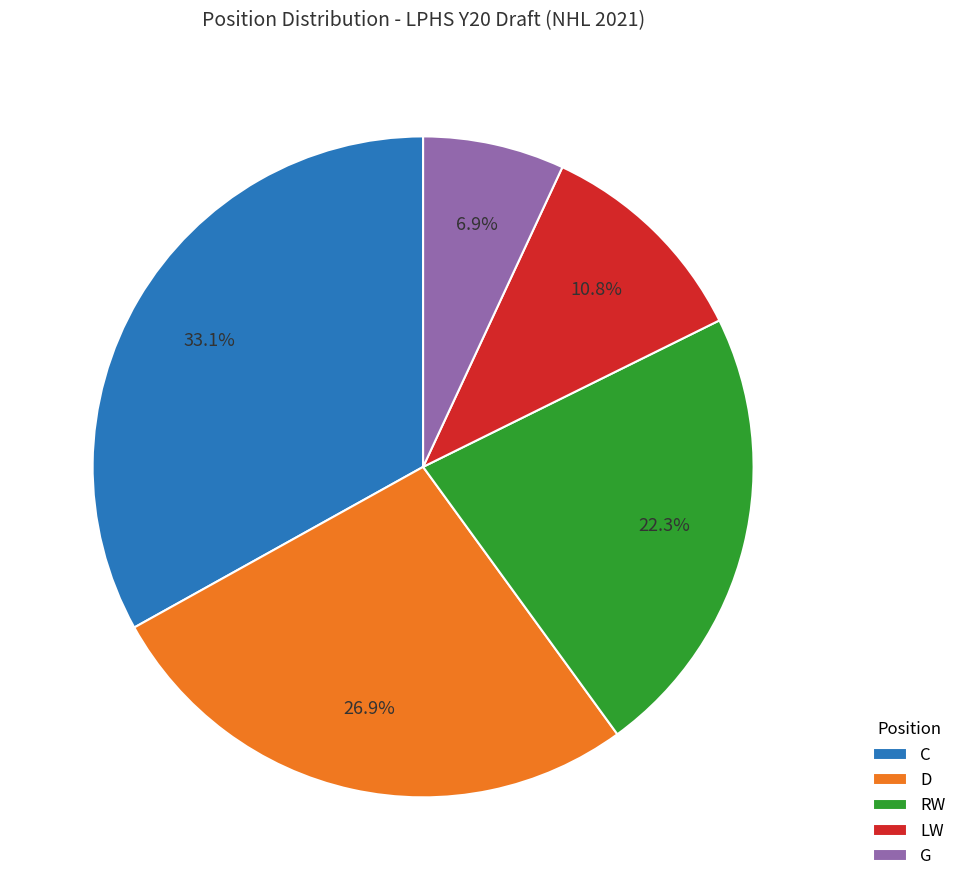

Combined, do RW and C account for over 50%?

Yes